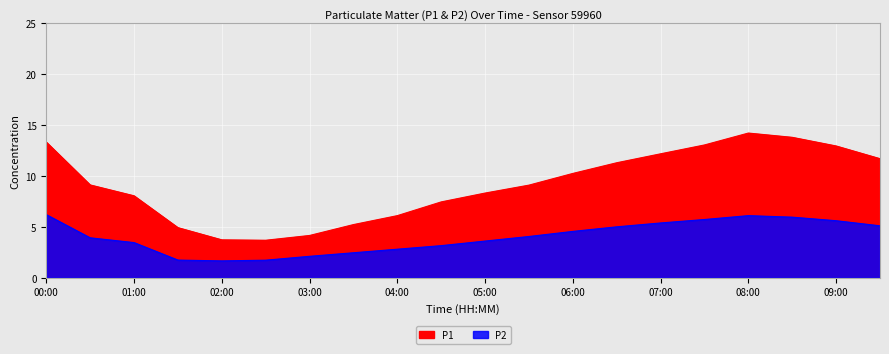

True or false: P2 and P1 intersect in this chart.

False